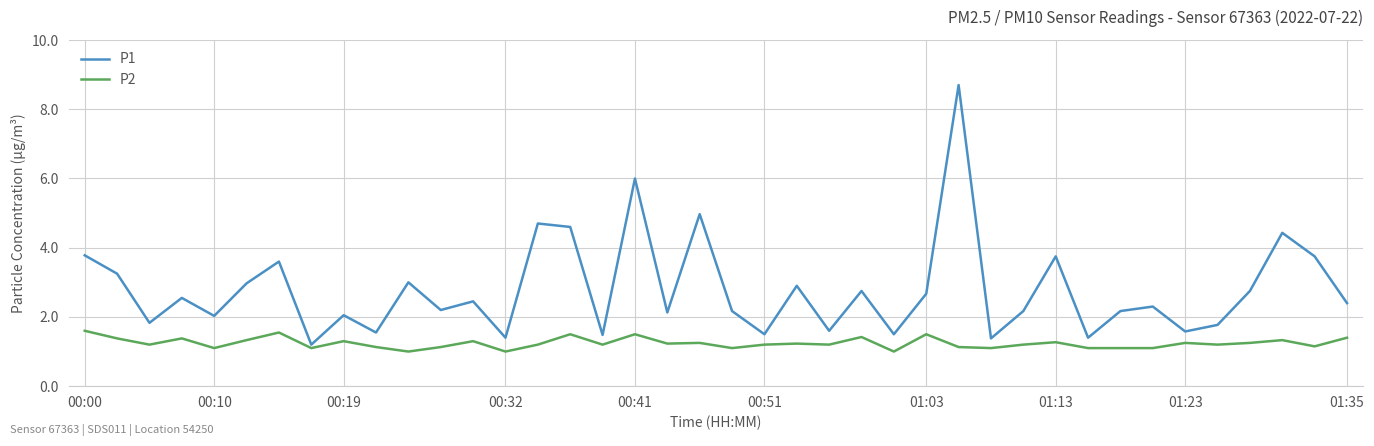

Rank the series by their maximum value, from lowest to highest.

P2, P1